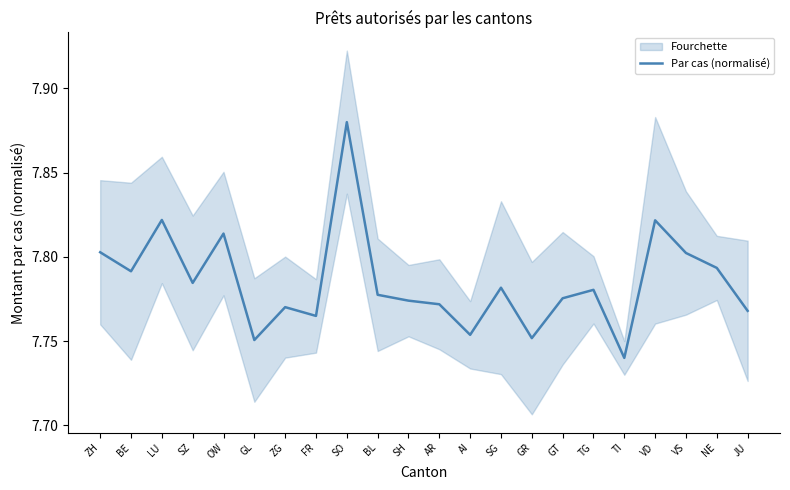

The chart shows a value of 7.8 at NE. True or false?

True